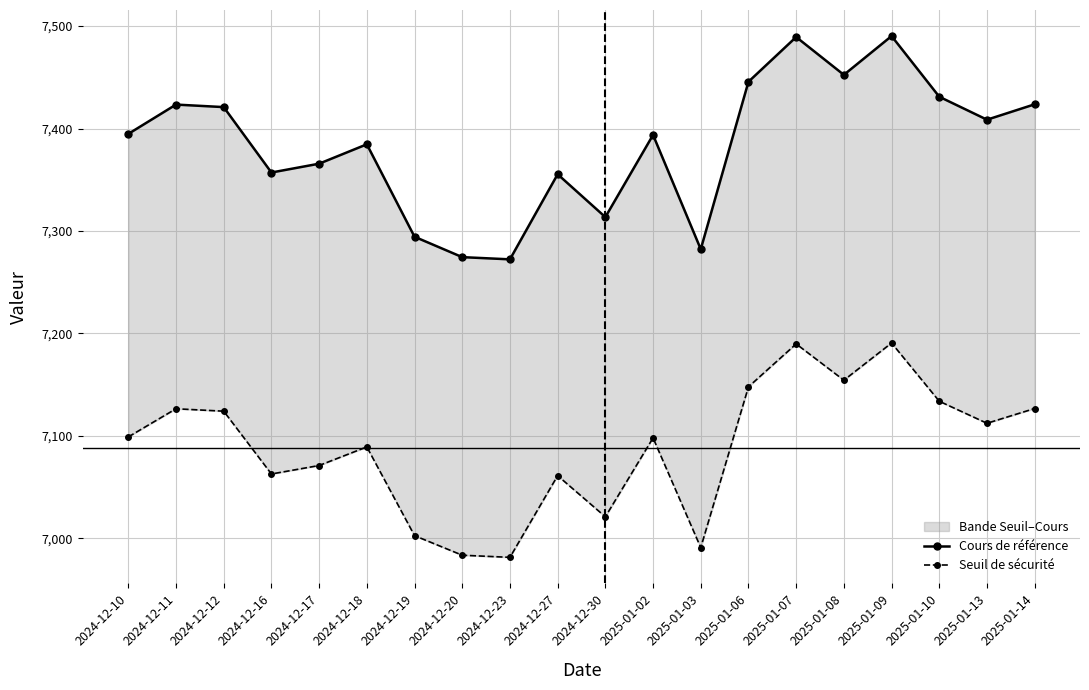

Which series has the largest total across all categories?

Cours de référence